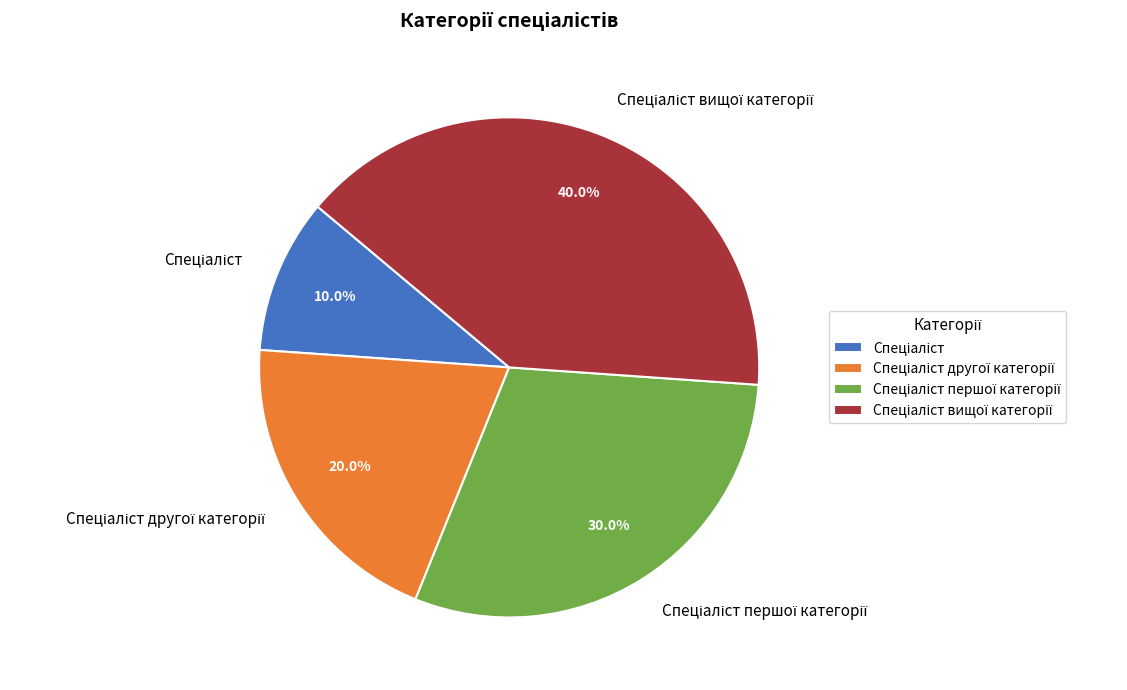

Does any single category account for the majority?

No